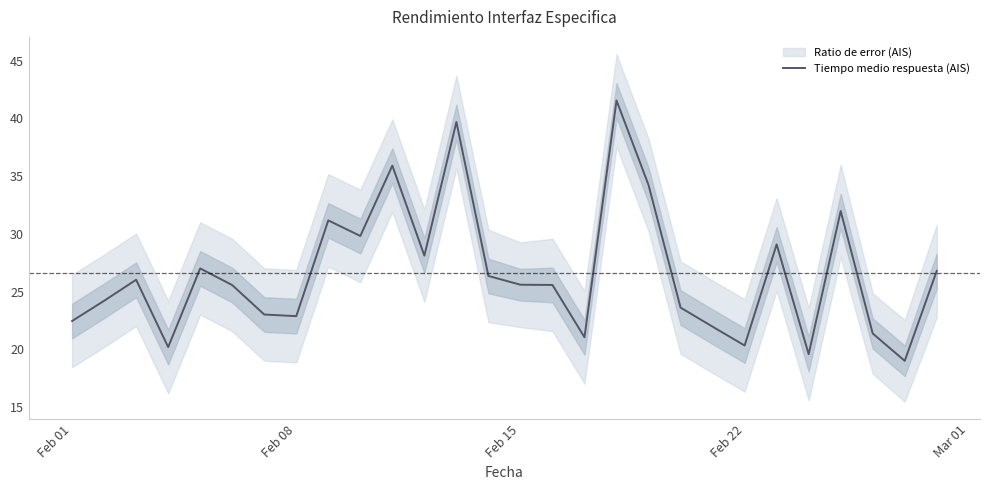

True or false: Tiempo medio respuesta (AIS) has a value of 34.3 at Feb 01.

False